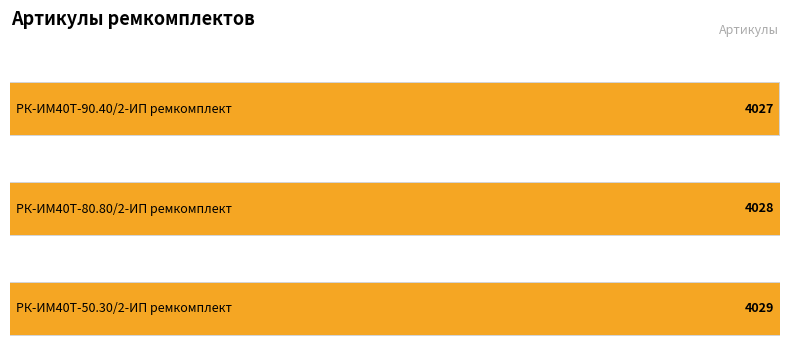

What is the value of the 1st bar from the left?

4027